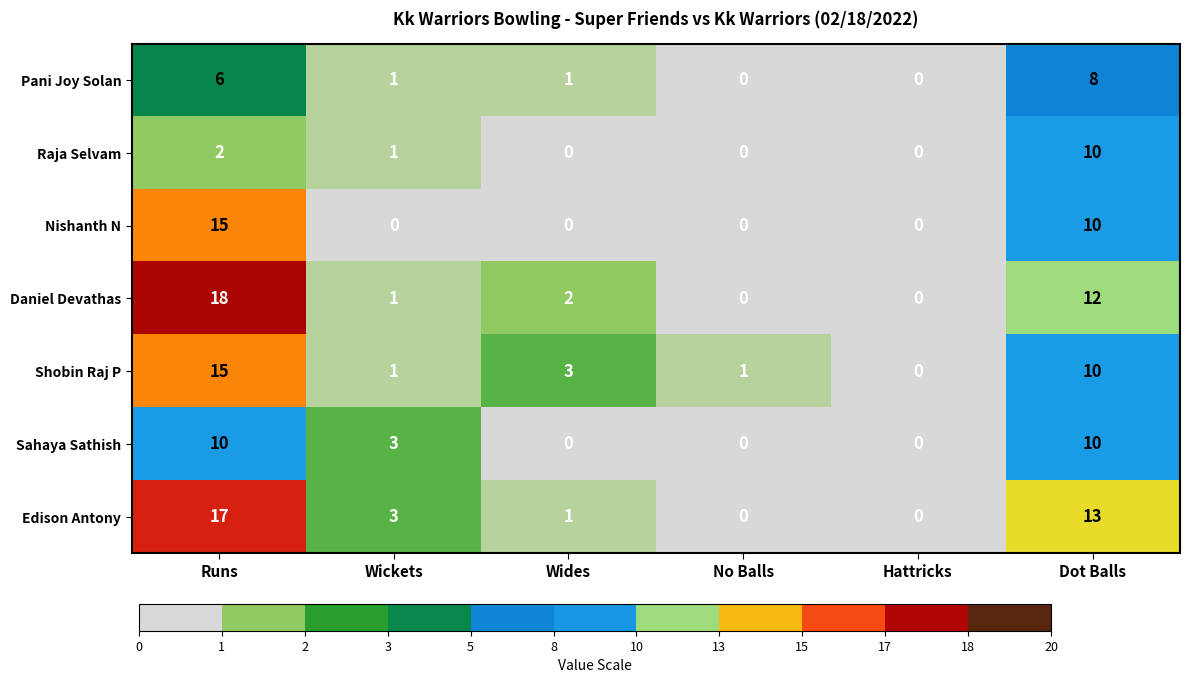

At which label is Daniel Devathas closest to 9?

Dot Balls